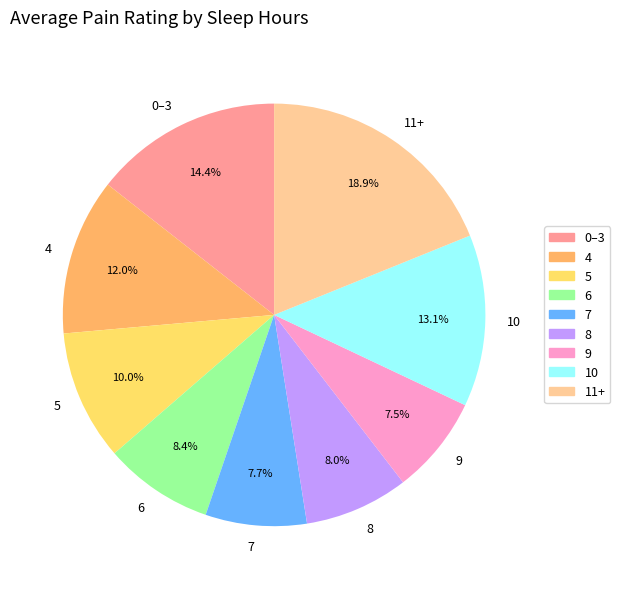

Is 9 the majority of the pie?

No